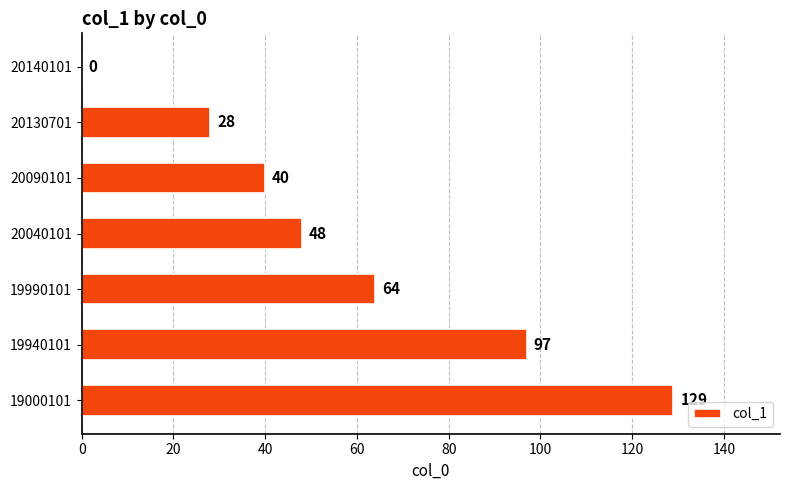

The chart shows a value of 58 at 19940101. True or false?

False